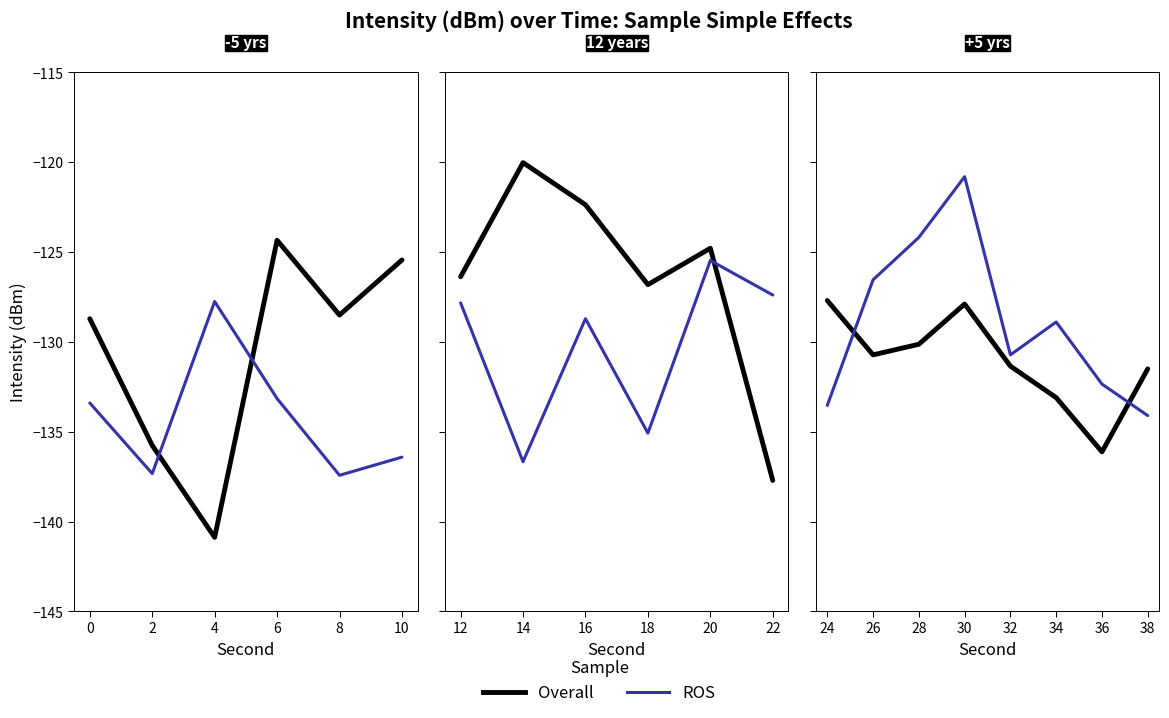

The Overall series shows -240.7 at 4. True or false?

False